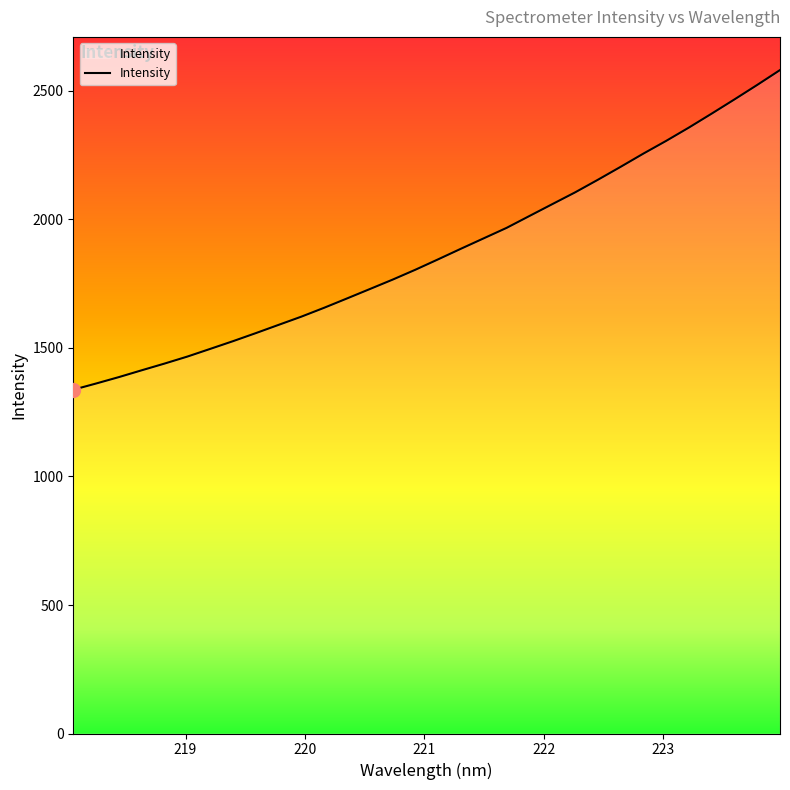

What is the difference between the maximum and minimum values?

1243.8